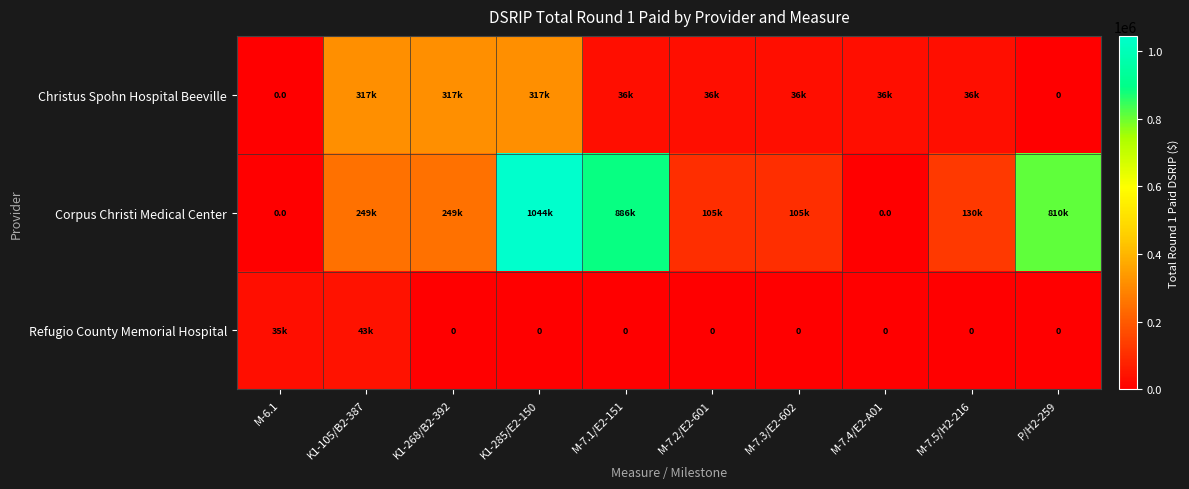

Which series has the largest total across all categories?

Corpus Christi Medical Center